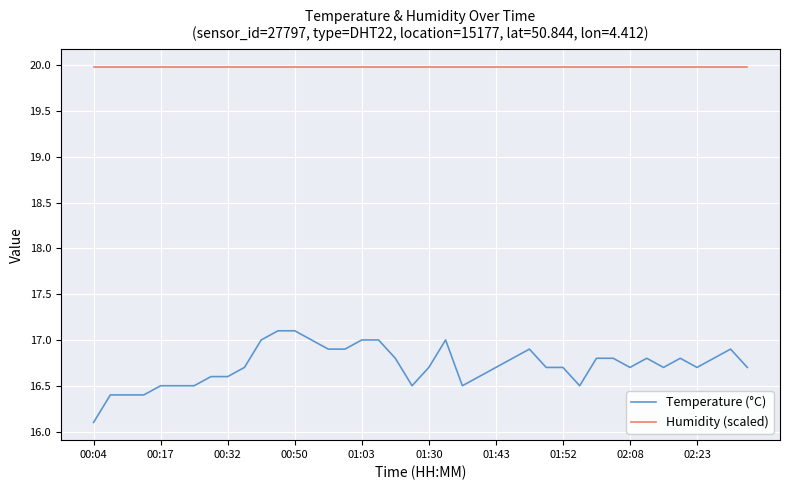

List the series in order of their peak value, highest first.

Humidity (scaled), Temperature (°C)